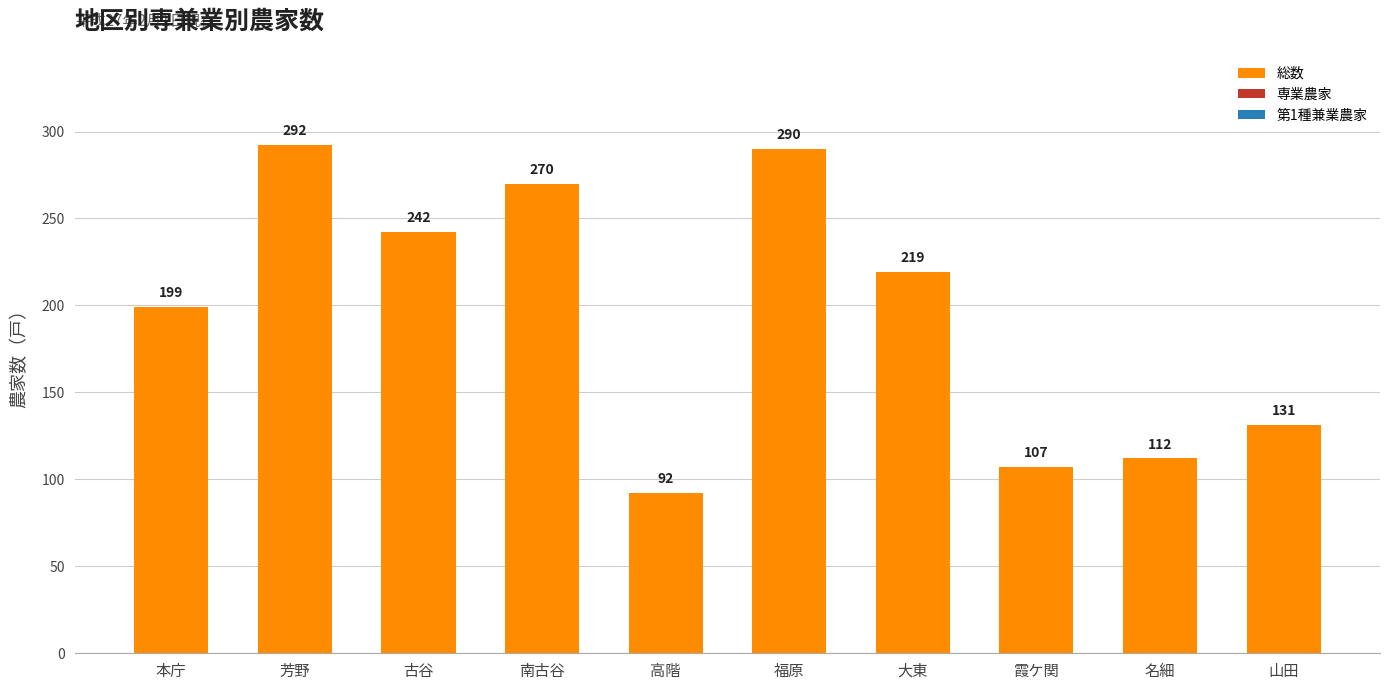

Which category has the lowest value across all series?

高階